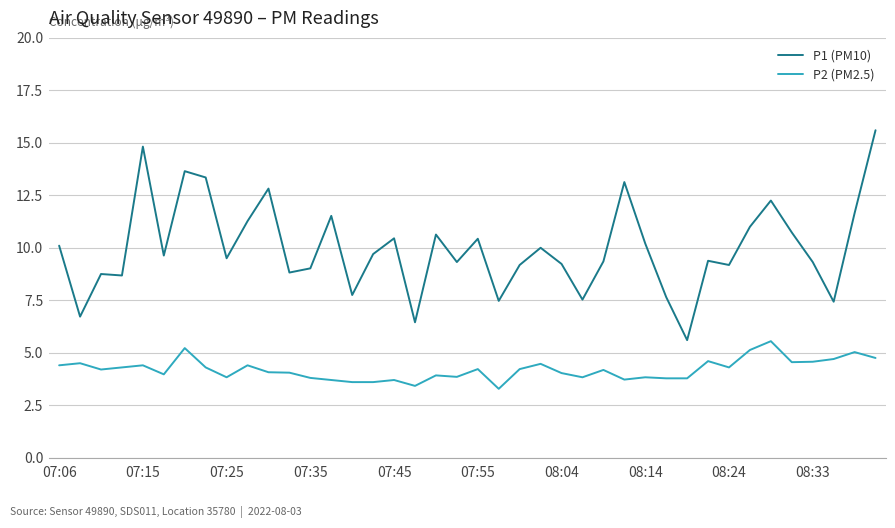

What is the highest value of the P1 (PM10) series?

15.6